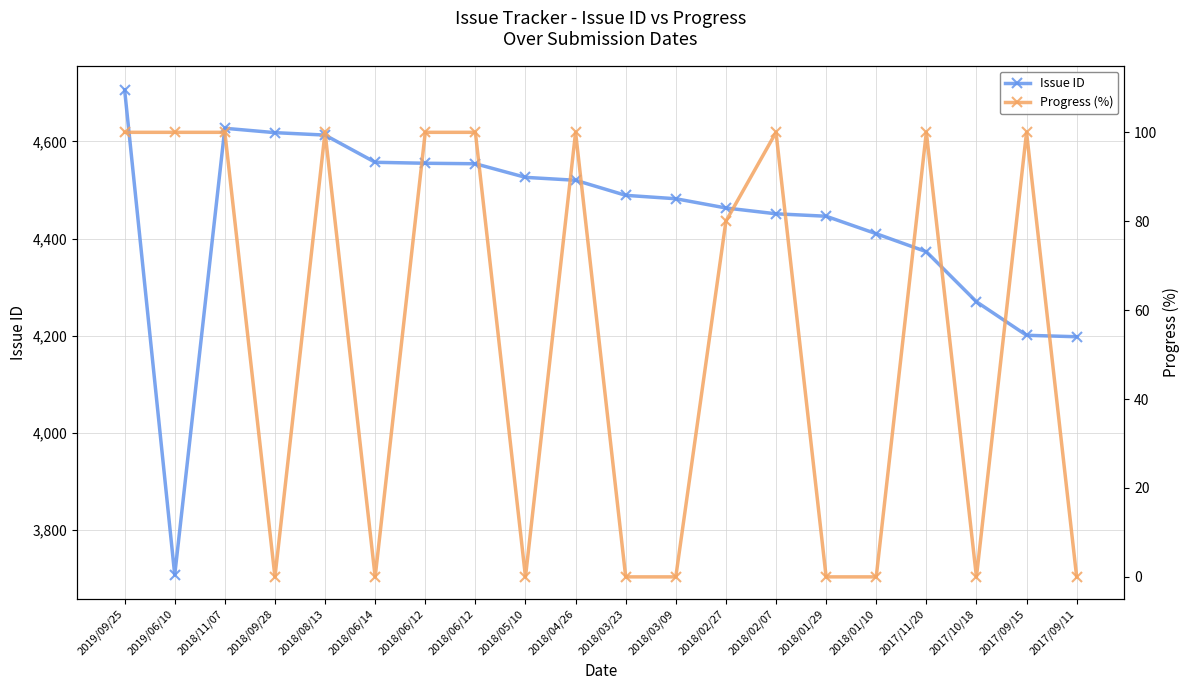

True or false: Progress (%) has more than 2 points higher than both neighbors.

True